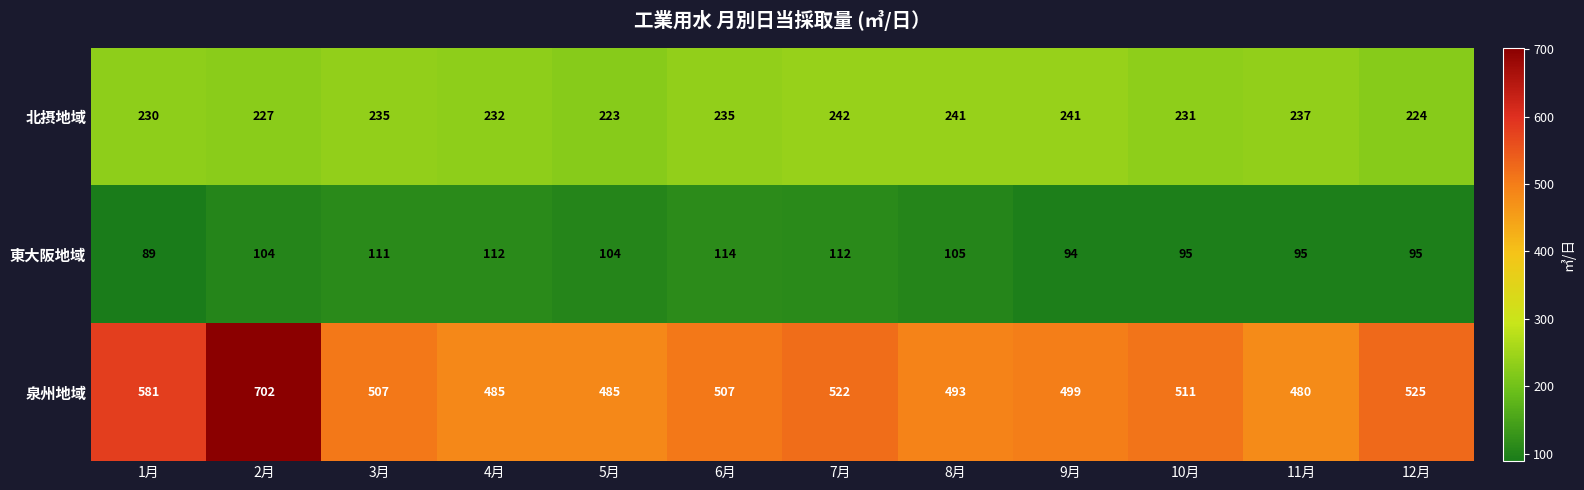

What is the minimum value for 東大阪地域?

89